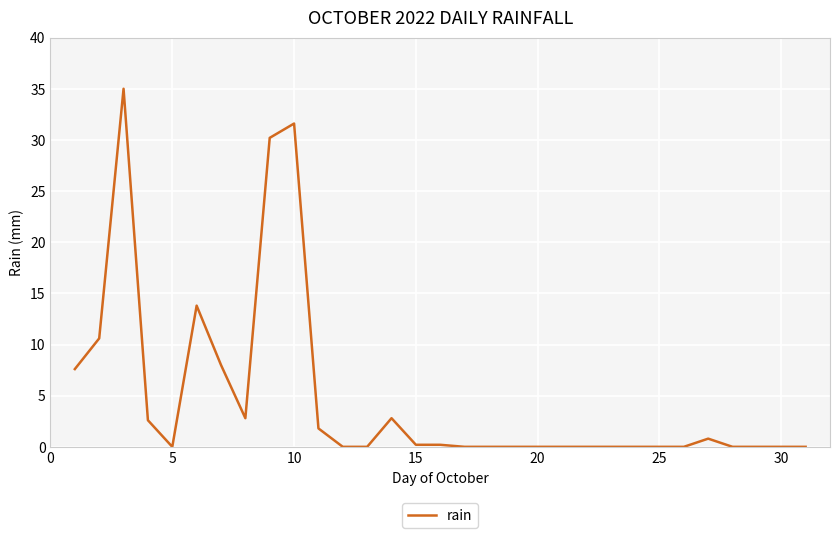

What is the difference between the maximum and minimum values?

35.0